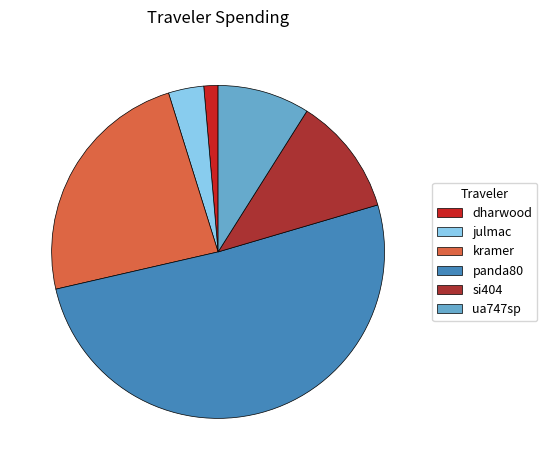

Is there a majority slice in this chart?

Yes